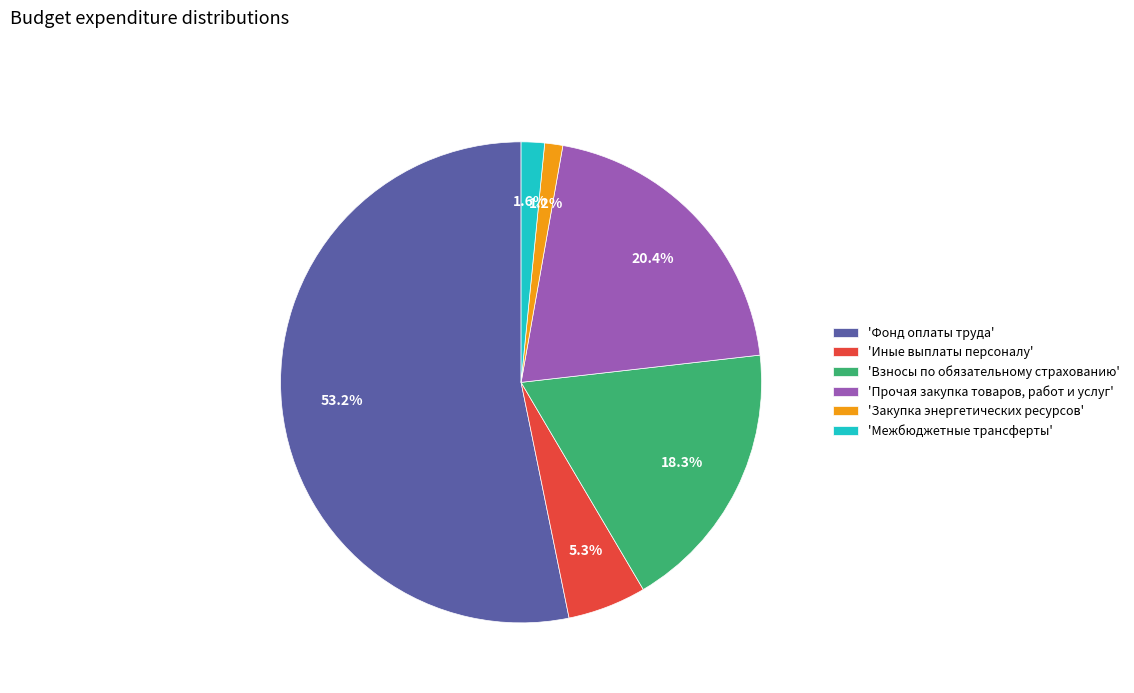

Count the number of slices in the pie.

6